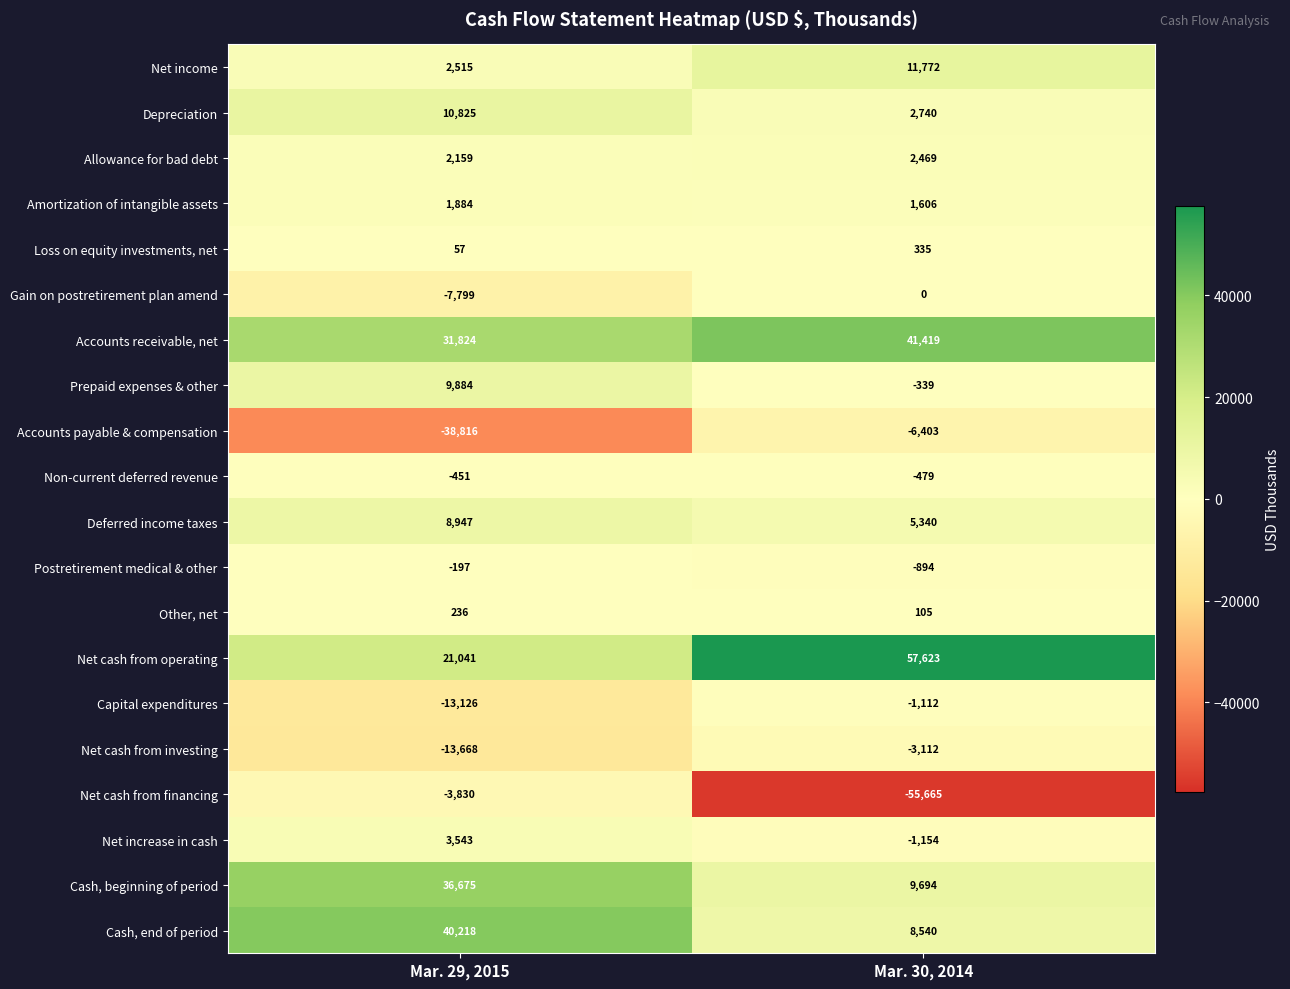

Is it true that Net increase in cash equals -328 at Mar. 30, 2014?

False